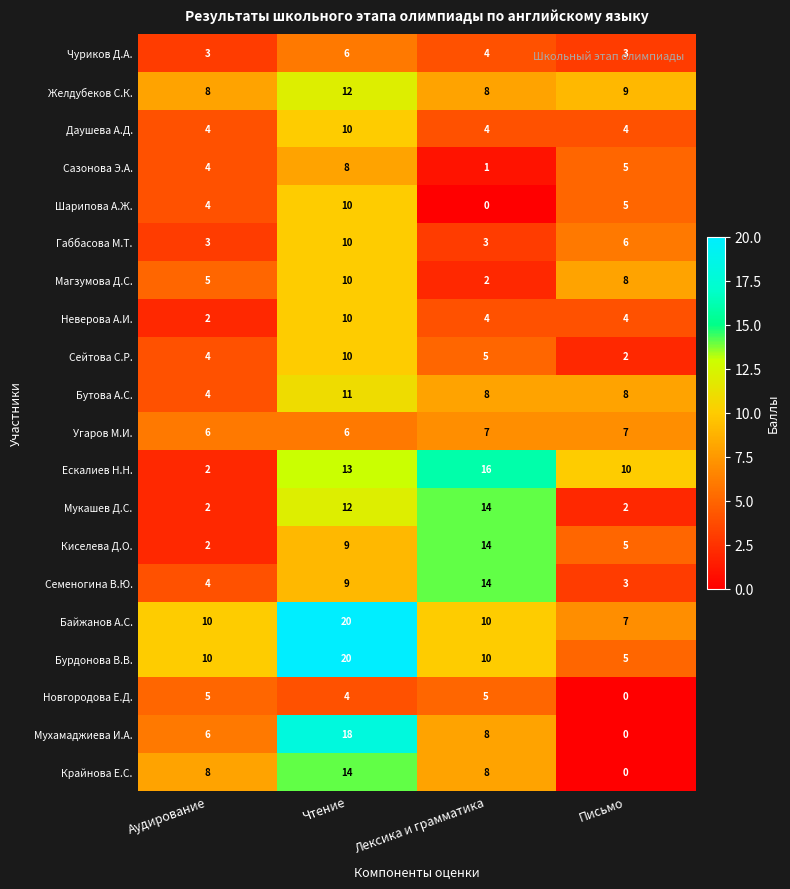

What is the maximum value shown in the chart?

20